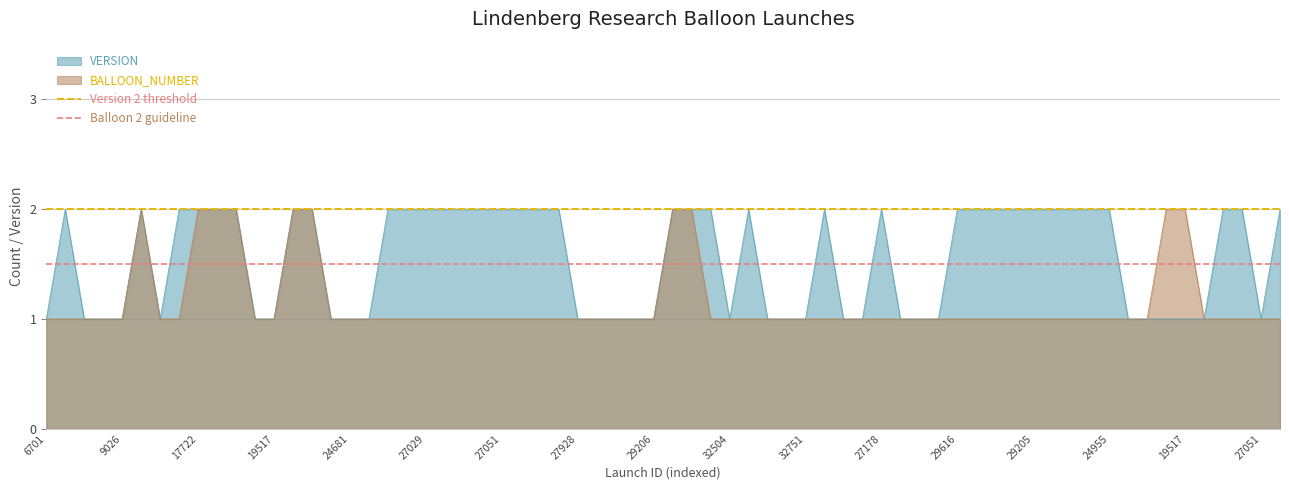

What is the maximum value for Version 2 threshold?

2.0